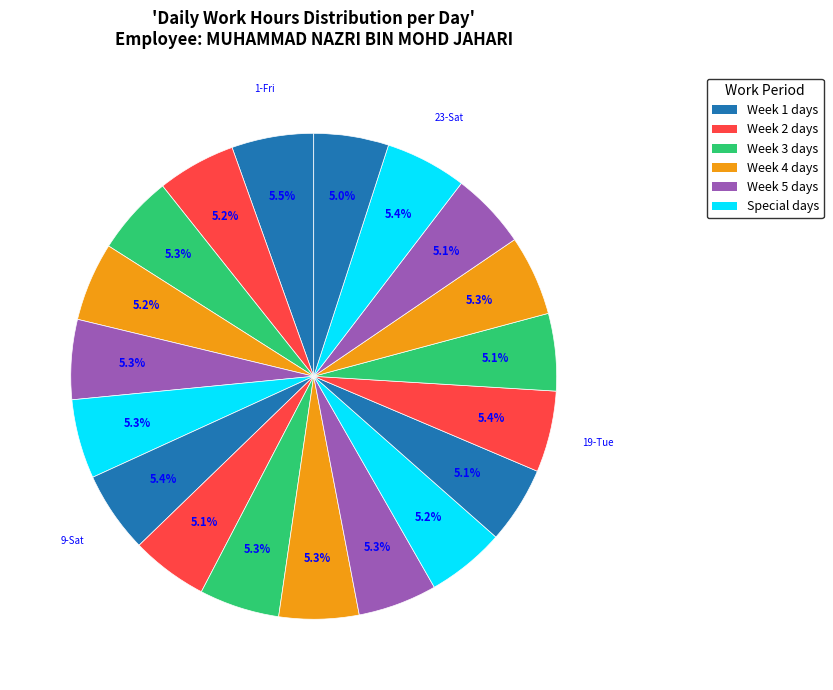

What is the smallest slice in the pie chart?

25-Mon